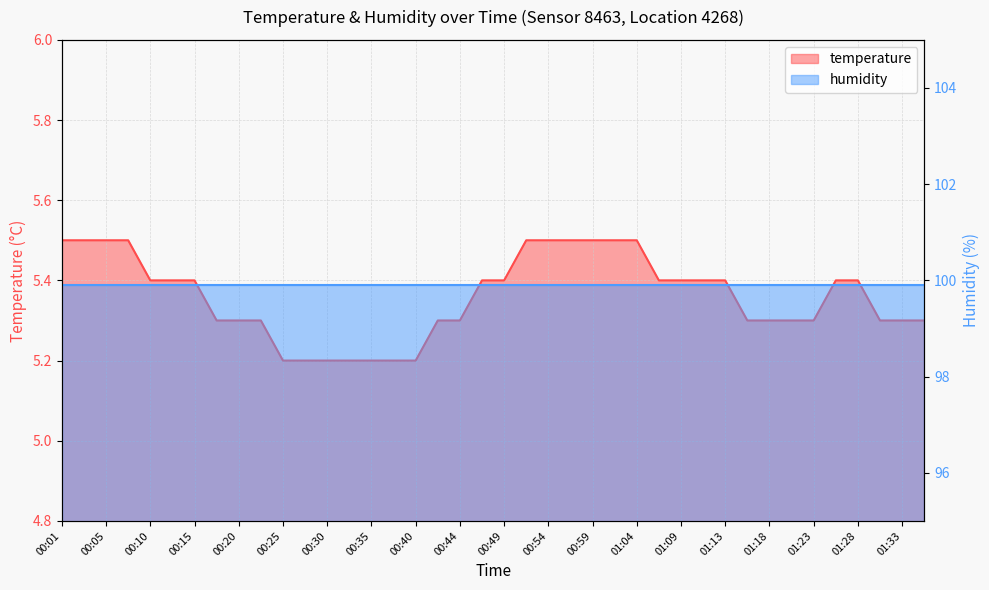

Rank the categories by value from highest to lowest.

00:01, 00:03, 00:05, 00:08, 00:52, 00:54, 00:57, 00:59, 01:01, 01:04, 00:10, 00:13, 00:15, 00:47, 00:49, 01:06, 01:09, 01:11, 01:13, 01:26, 01:28, 00:18, 00:20, 00:23, 00:42, 00:44, 01:16, 01:18, 01:21, 01:23, 01:31, 01:33, 01:35, 00:25, 00:27, 00:30, 00:32, 00:35, 00:37, 00:40